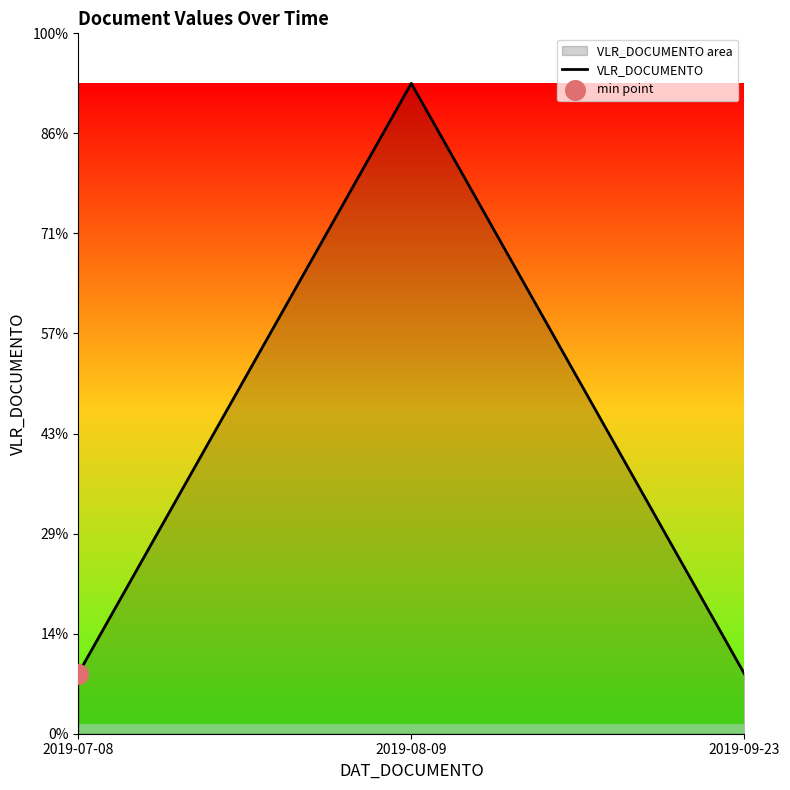

Which has a higher value, 2019-07-08 or 2019-08-09?

2019-08-09